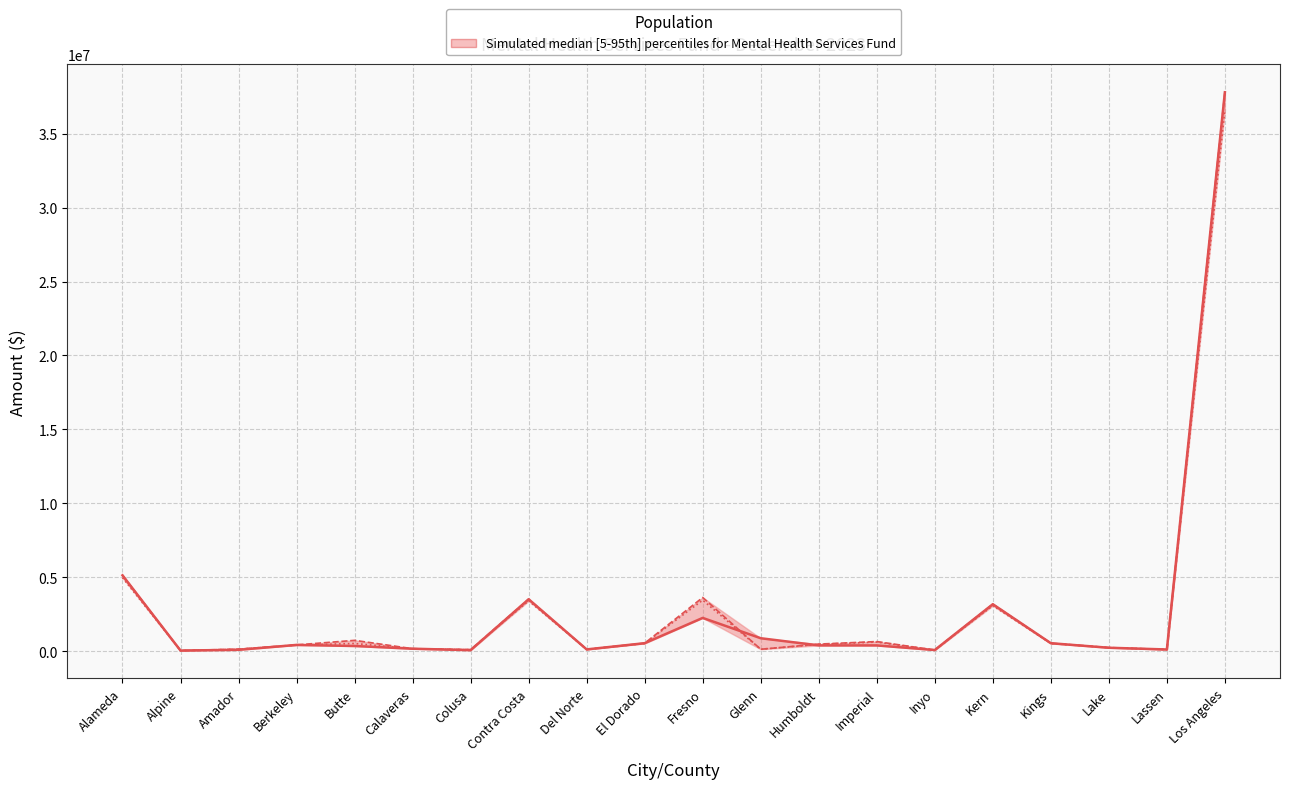

What is the difference between the Mental Health Services Apportionment values at Kings and Humboldt?

59791.0